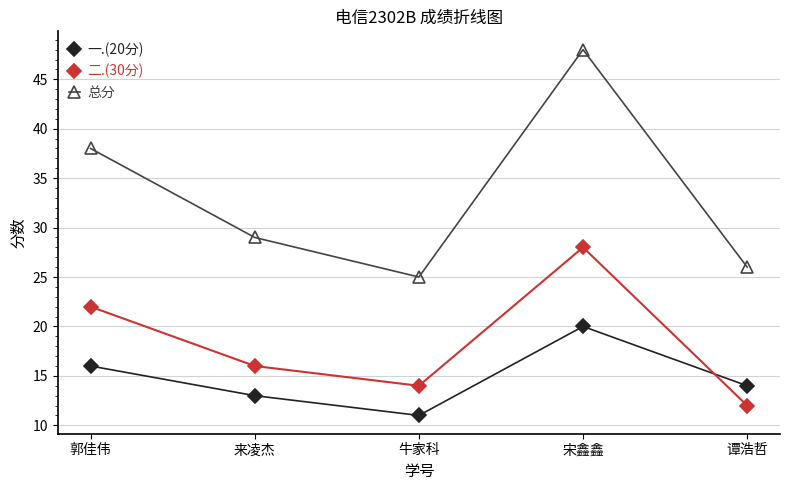

List the series in order of their overall mean, lowest first.

一.(20分), 二.(30分), 总分